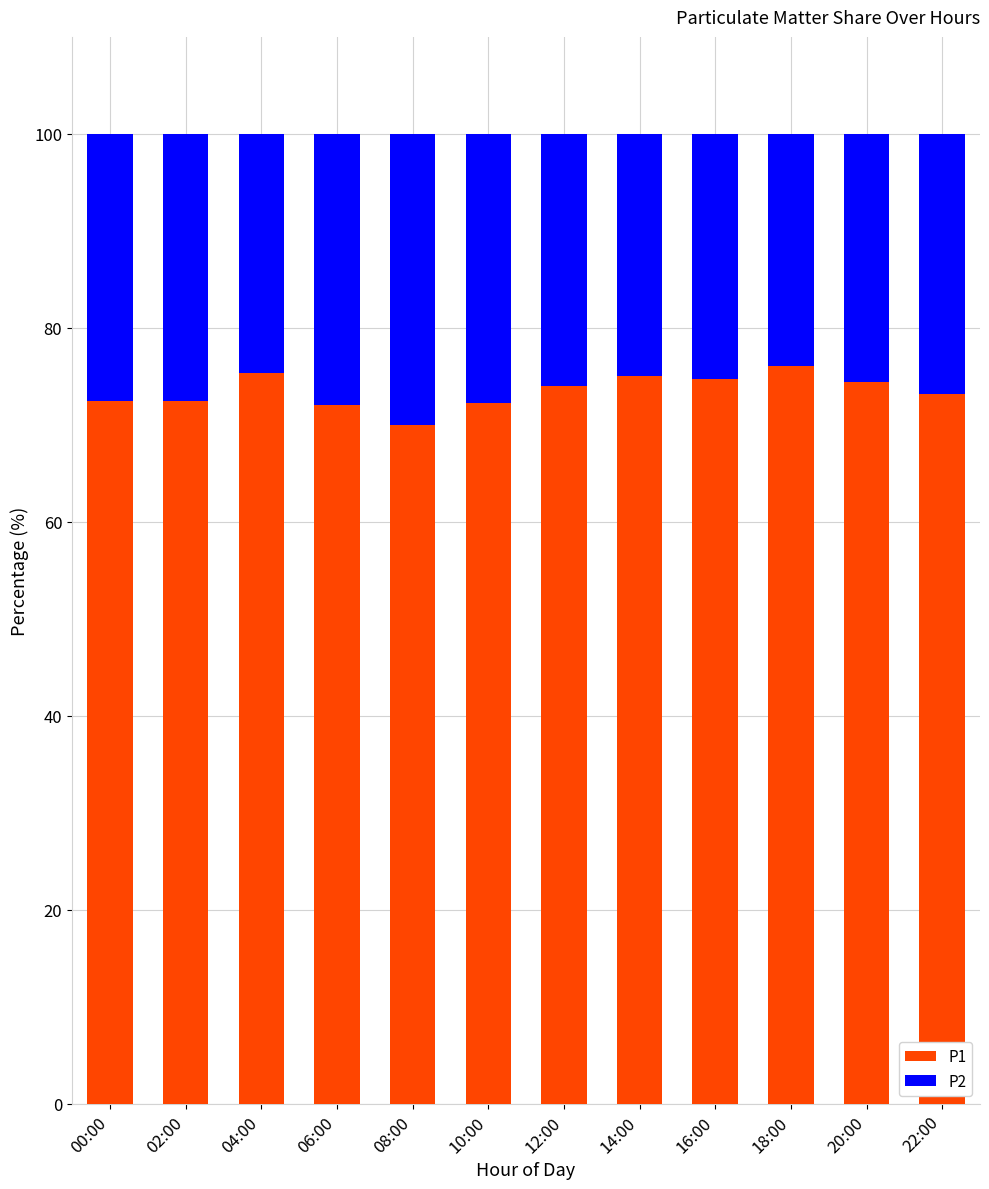

At which label does P1 first exceed 73?

04:00